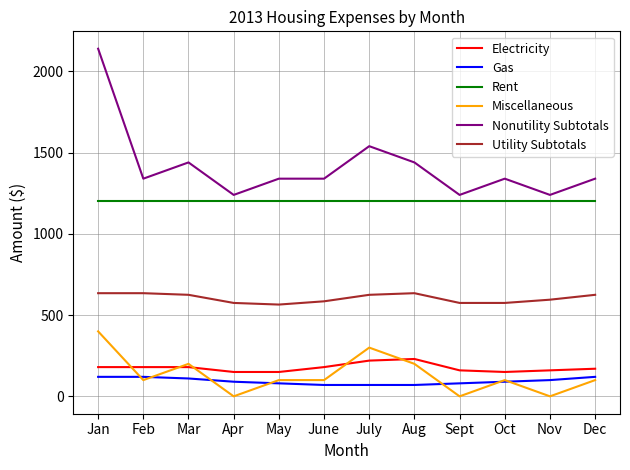

What is the greatest value displayed?

2140